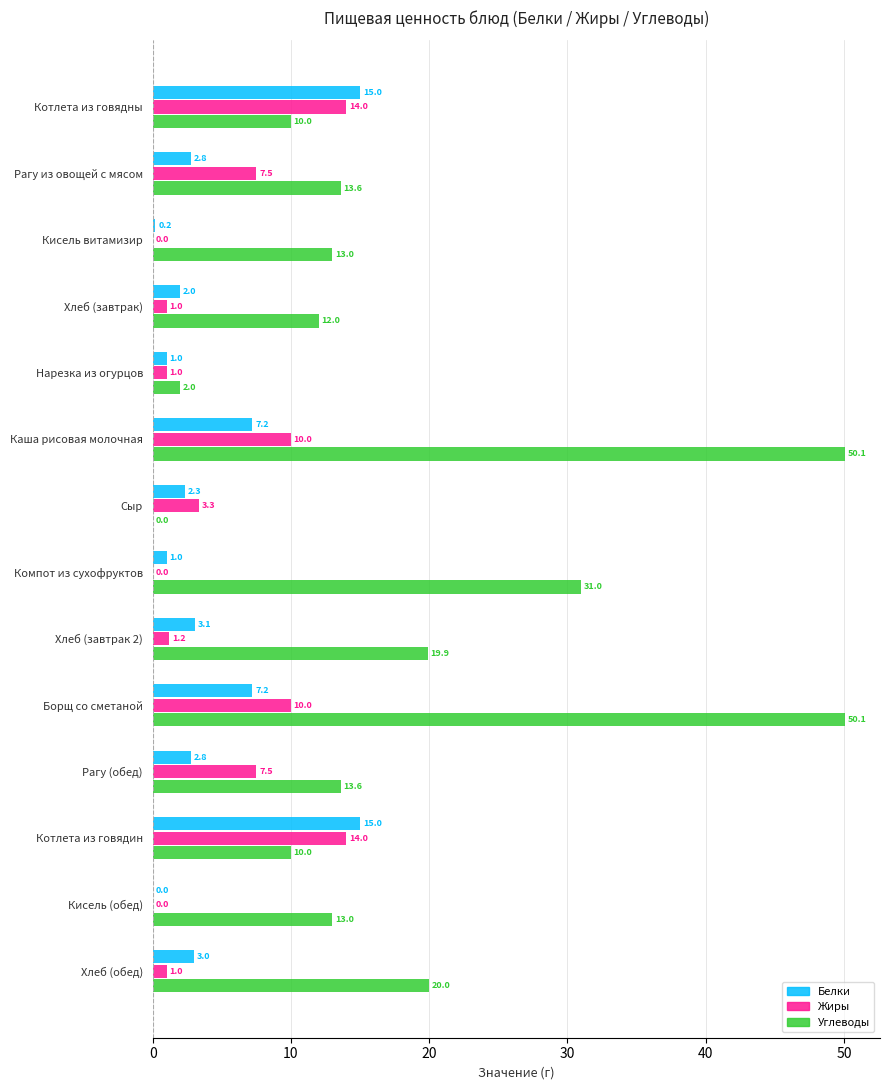

How many data points in Жиры are above 3?

7